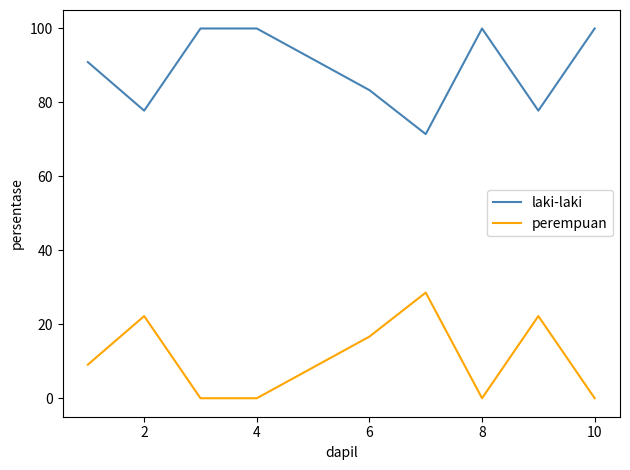

At how many categories does at least one series exceed 94?

4